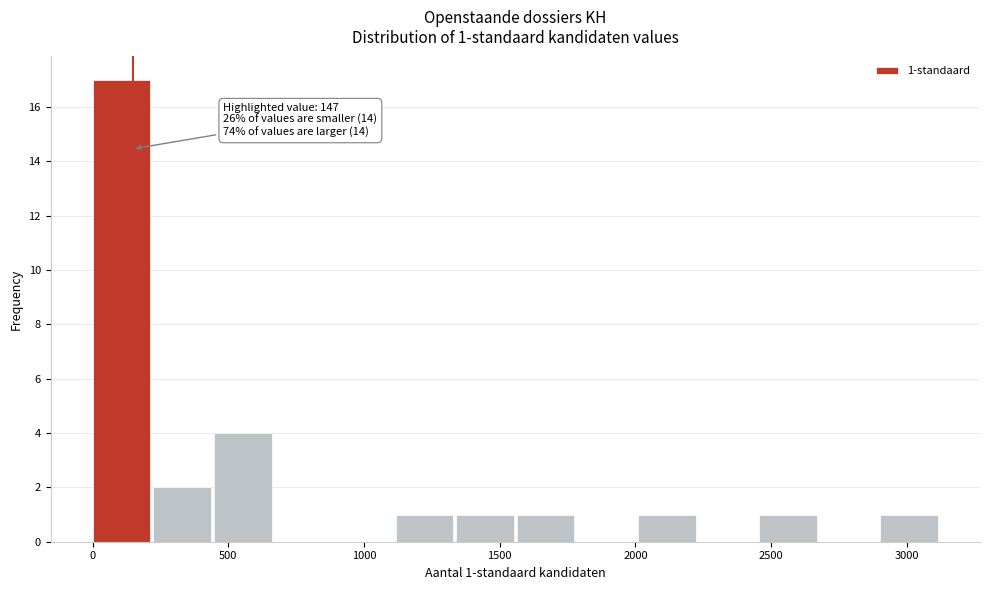

Which range on the x-axis has the tallest bar?

0 to 200